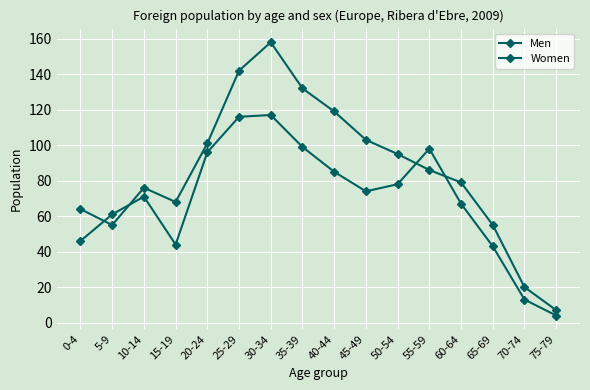

The value of Women at 30-34 is 168. True or false?

False